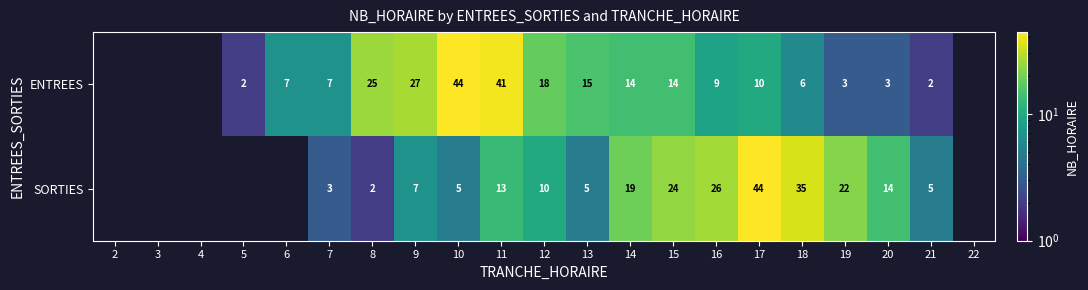

What is the difference between the SORTIES values at 18 and 7?

32